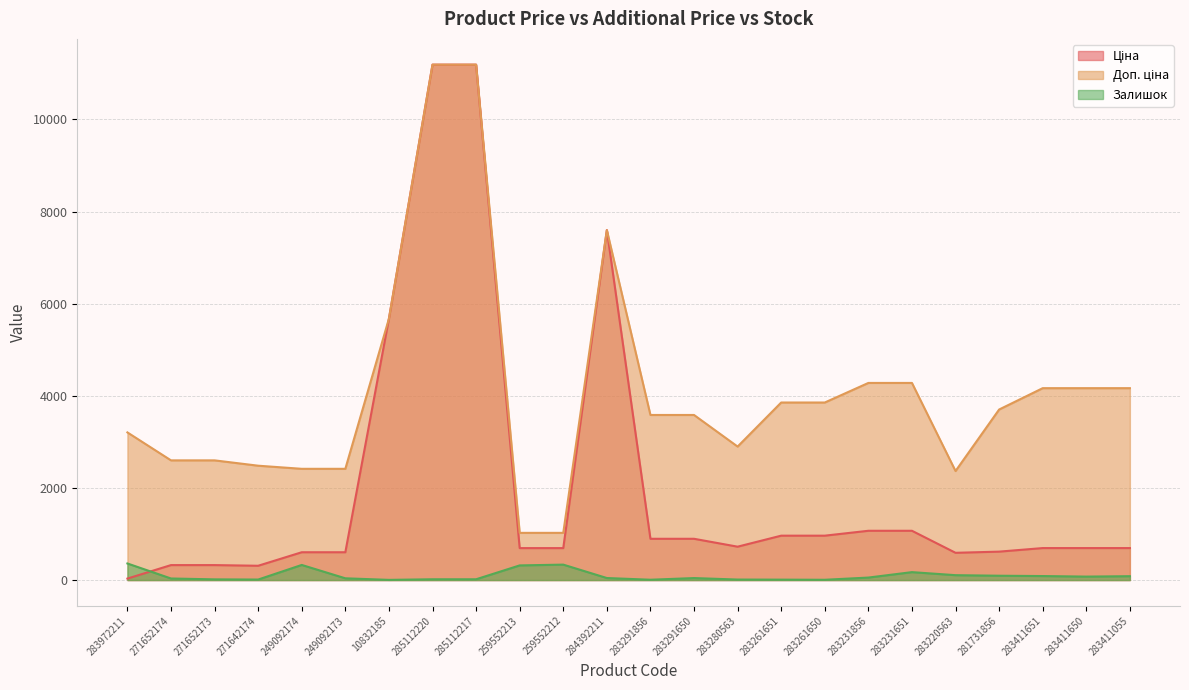

What is the label of the 19th point from the left?

283231651